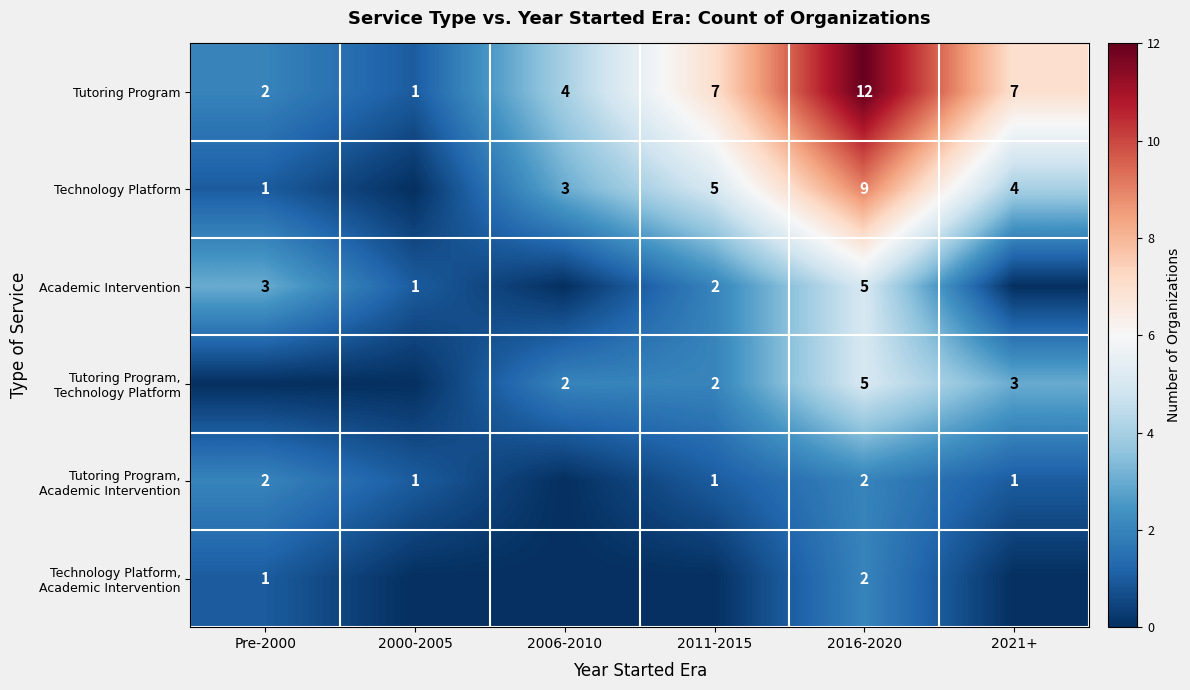

At which category is the sum across all series the highest?

2016-2020